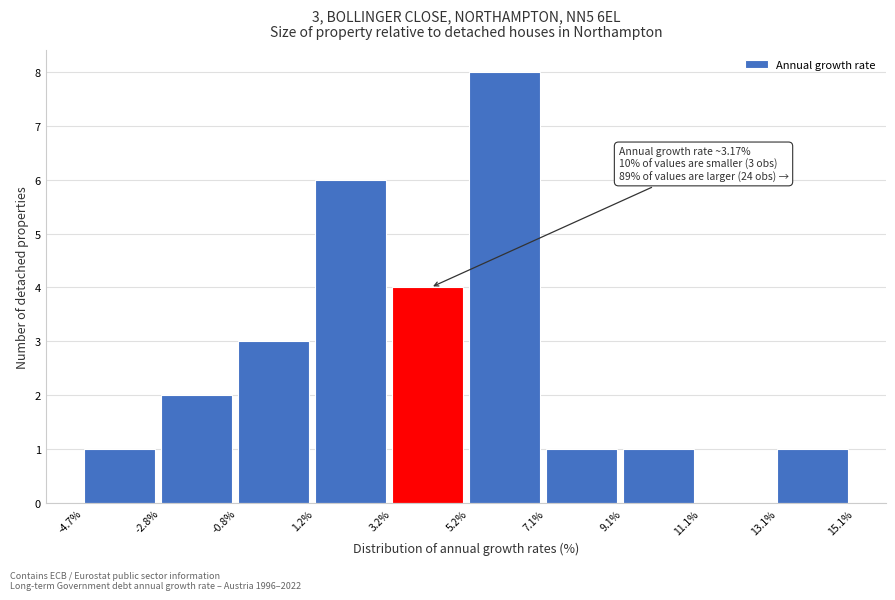

Which range on the x-axis has the tallest bar?

5.2% to 7.1%